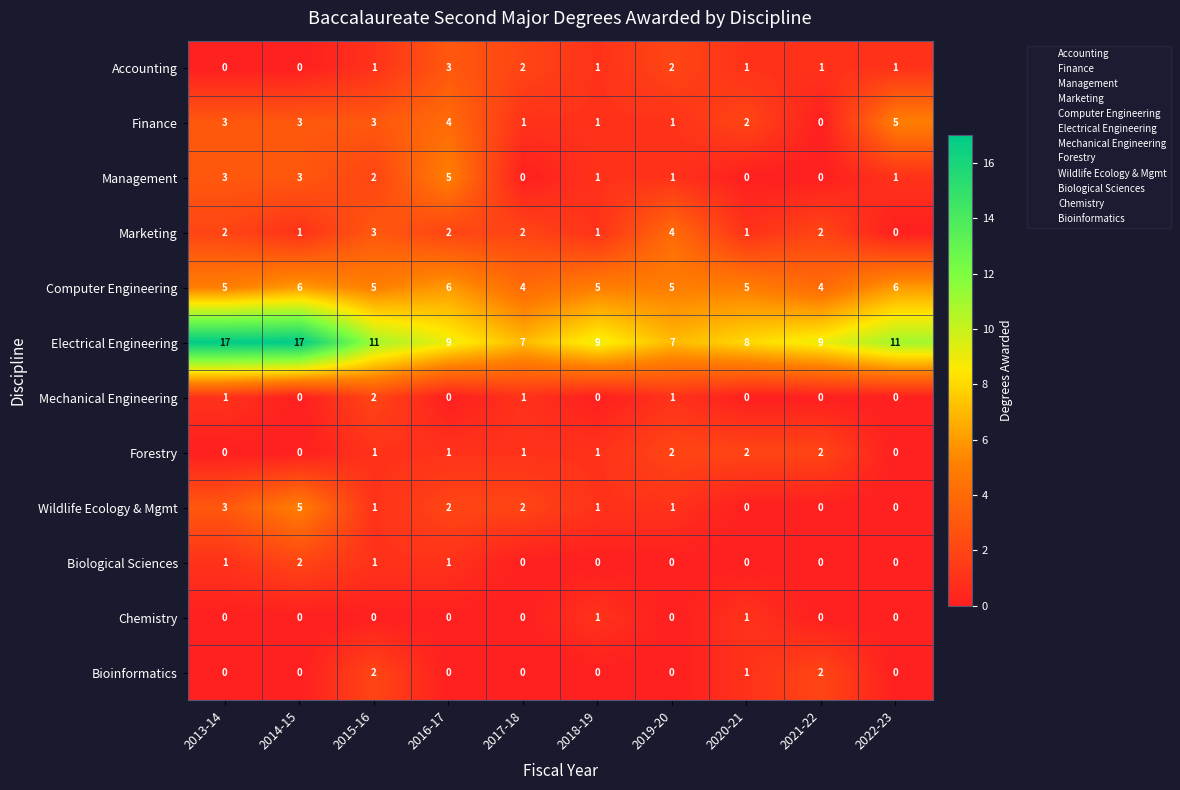

Count the Management values in the range 0 to 3.

9